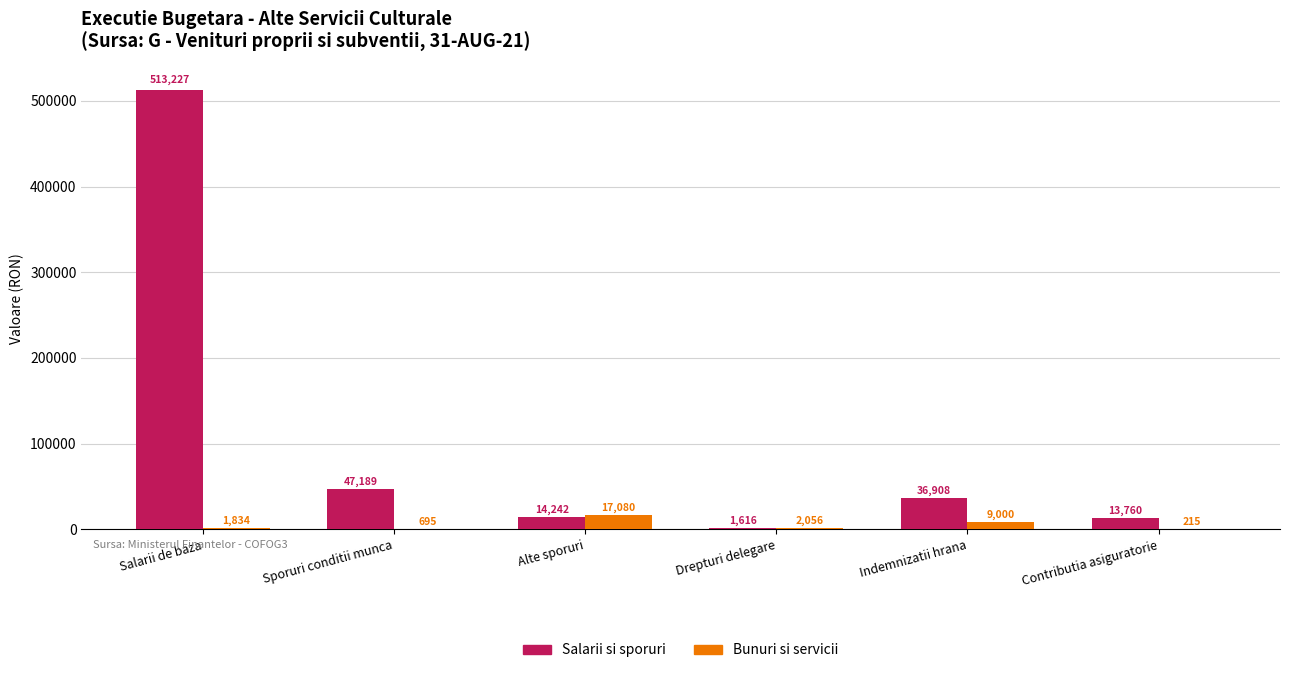

How many groups of bars are there?

6